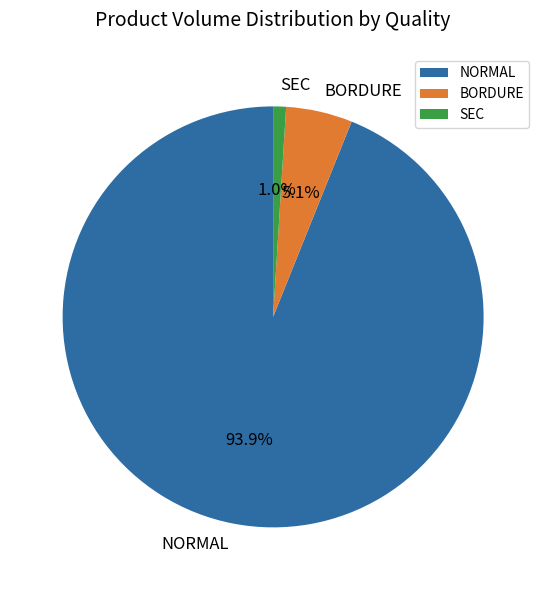

Between BORDURE and NORMAL, which is larger?

NORMAL